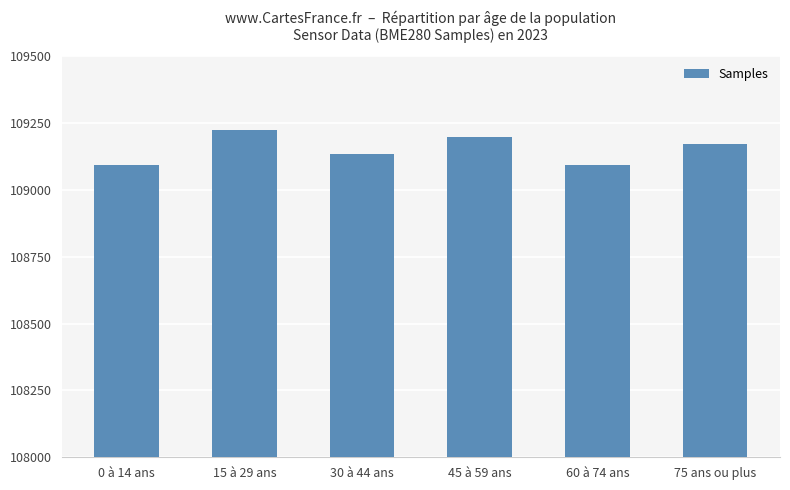

What is the minimum value shown in the chart?

109092